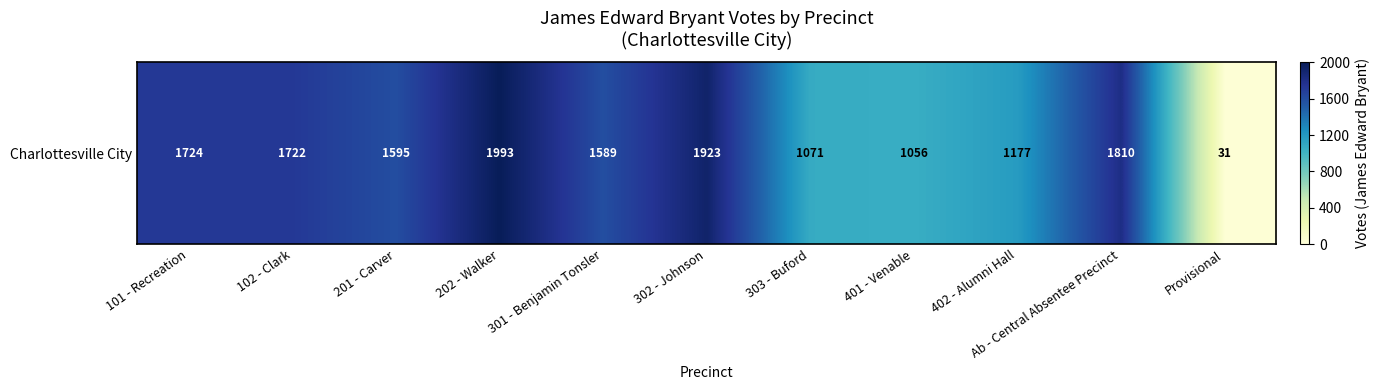

Which label corresponds to the largest value in the chart?

202 - Walker